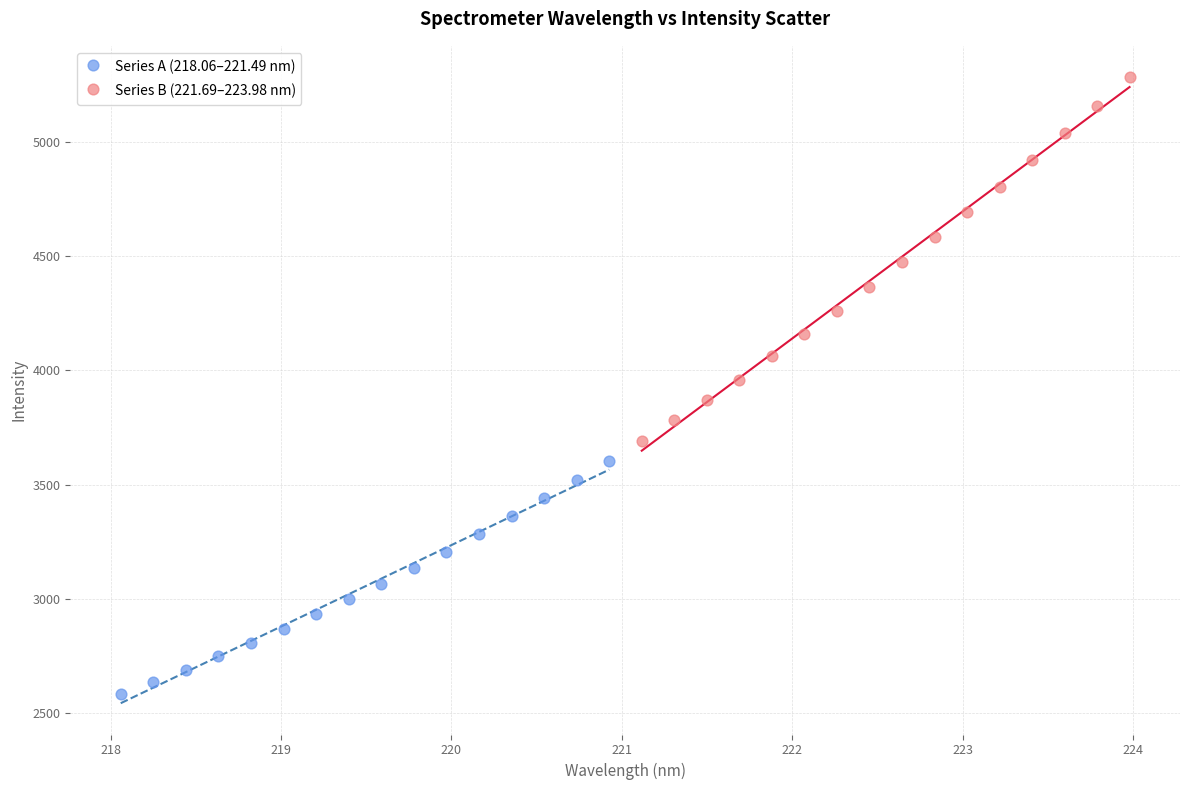

What are all the series names shown in the legend?

Series A (218.06–221.49 nm), Series B (221.69–223.98 nm)